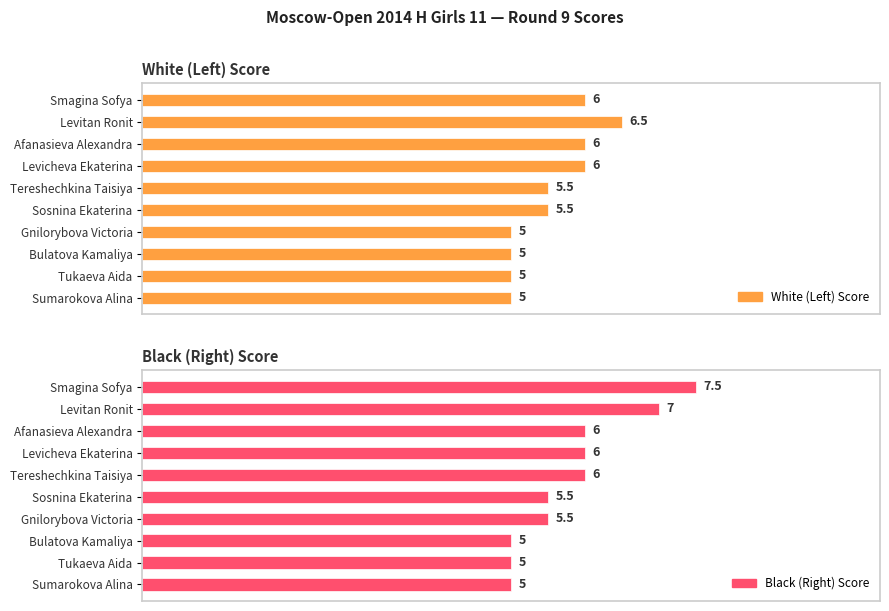

The value of White (Left) Score at Tukaeva Aida is 5.0. True or false?

True